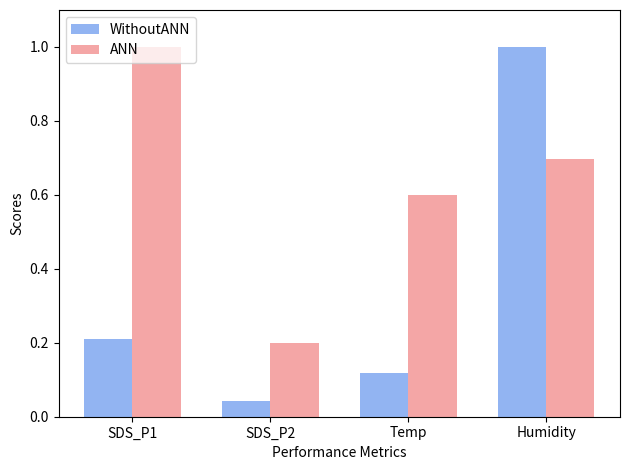

Which series changed the most between SDS_P2 and Humidity?

WithoutANN